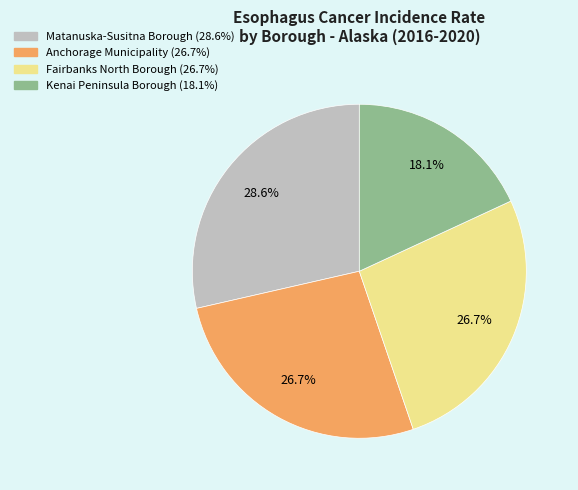

Does Matanuska-Susitna Borough represent more than half of the total?

No